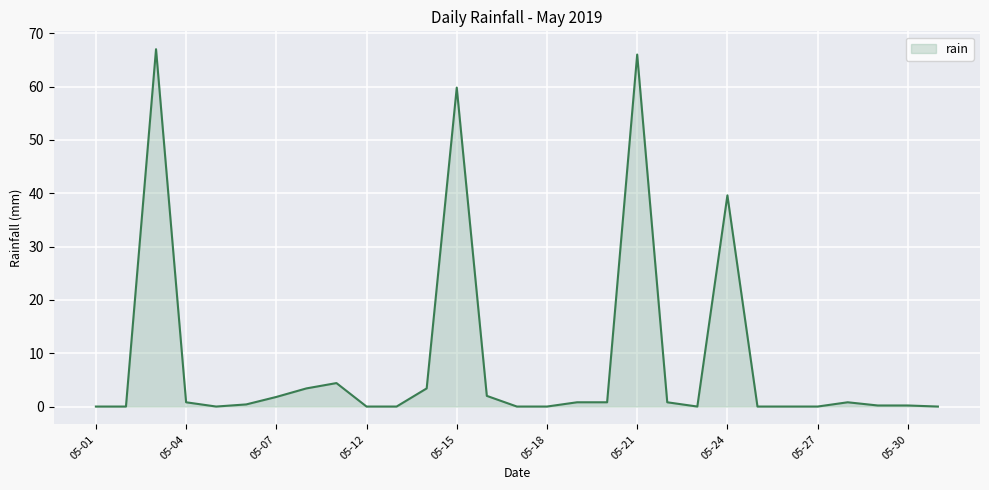

How many distinct data groups are displayed?

1